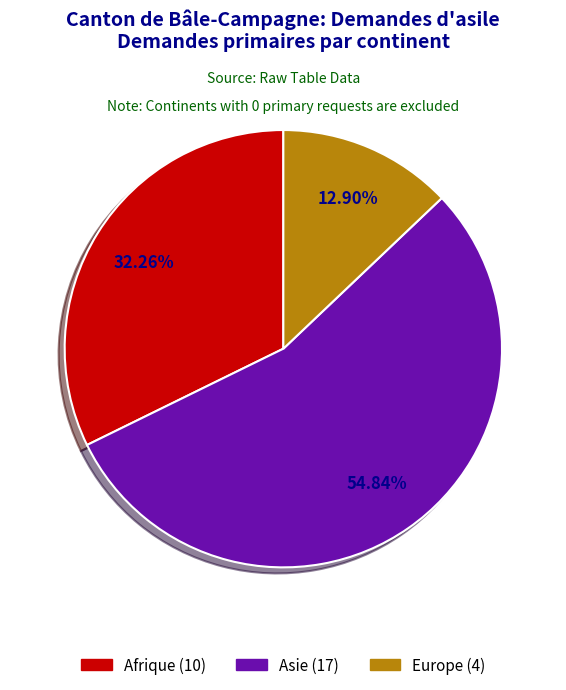

What is the majority slice?

Asie